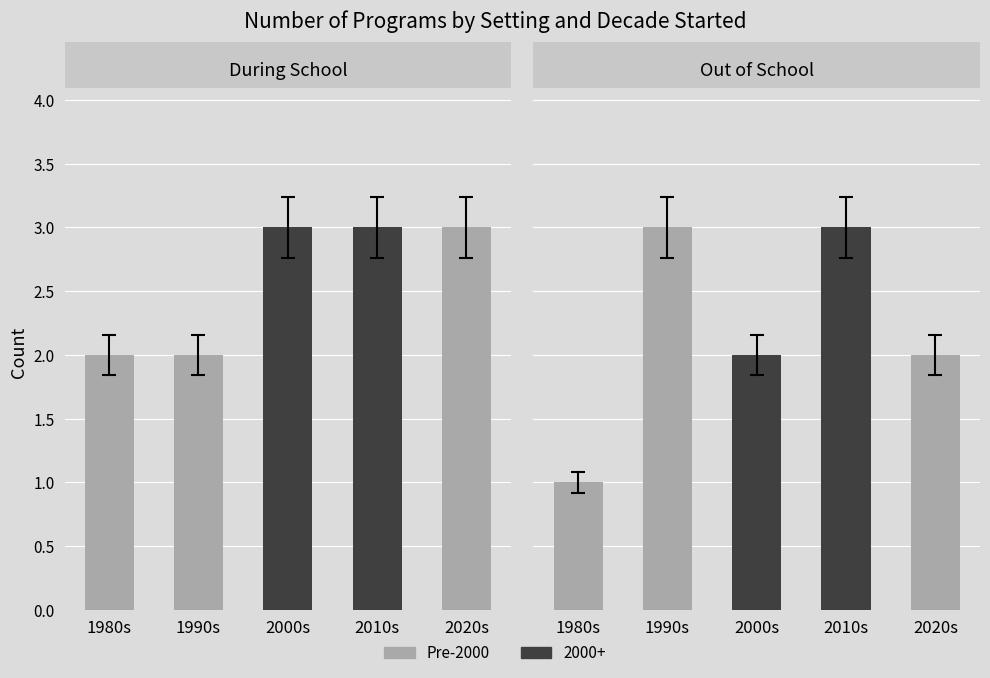

Reading left to right, extract all data points from this chart.

During School: 1980s=2	1990s=2	2000s=3	2010s=3	2020s=3
Out of School: 1980s=1	1990s=3	2000s=2	2010s=3	2020s=2